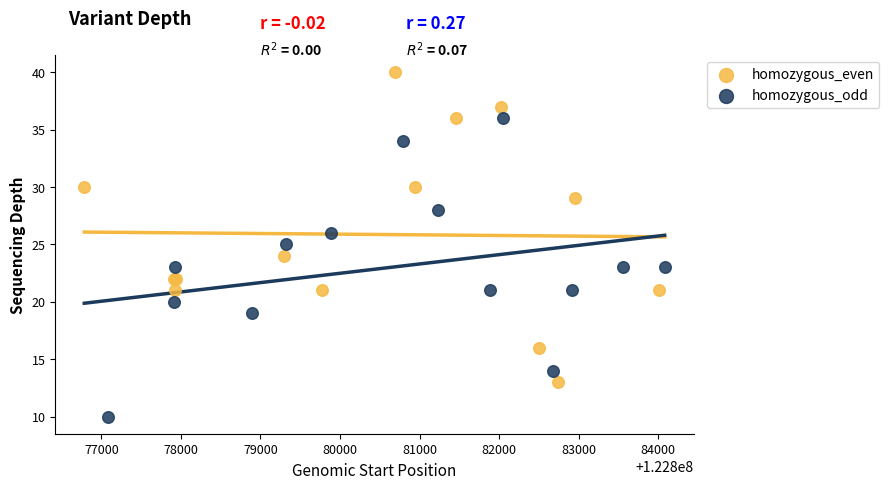

Which series reaches the minimum Y coordinate?

homozygous_odd